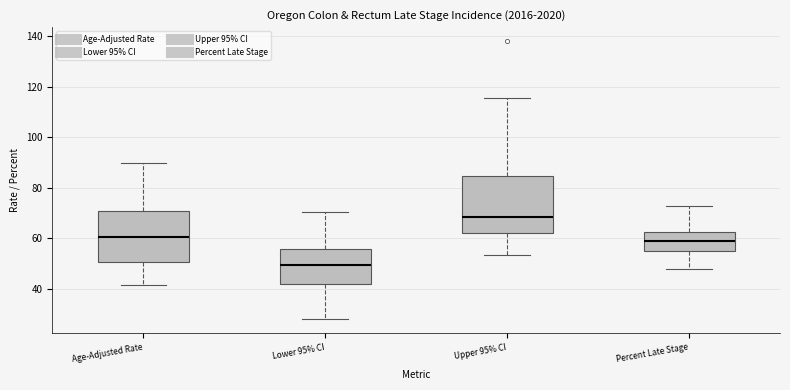

Reading left to right, transcribe this box plot: for each box, give where its median line is, the range the box spans, and where its two whiskers end, as read against the y-axis. The values are not printed on the chart, so give them approximately, as read against the axis.

Age-Adjusted Rate: median 60, box 50 to 70, whiskers 42 to 90
Lower 95% CI: median 50, box 42 to 56, whiskers 28 to 70
Upper 95% CI: median 68, box 62 to 84, whiskers 54 to 116
Percent Late Stage: median 60, box 56 to 62, whiskers 48 to 72